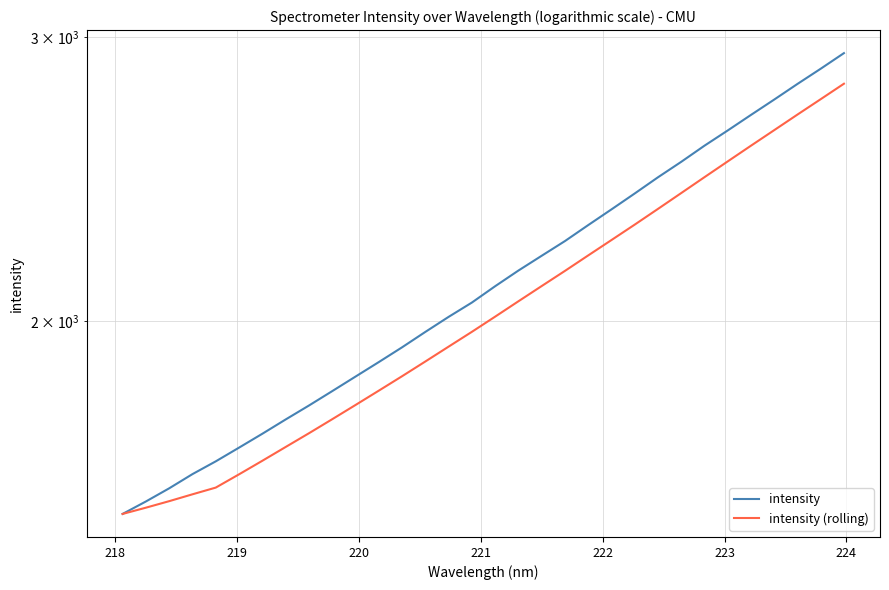

What is the highest value of the intensity series?

2933.7